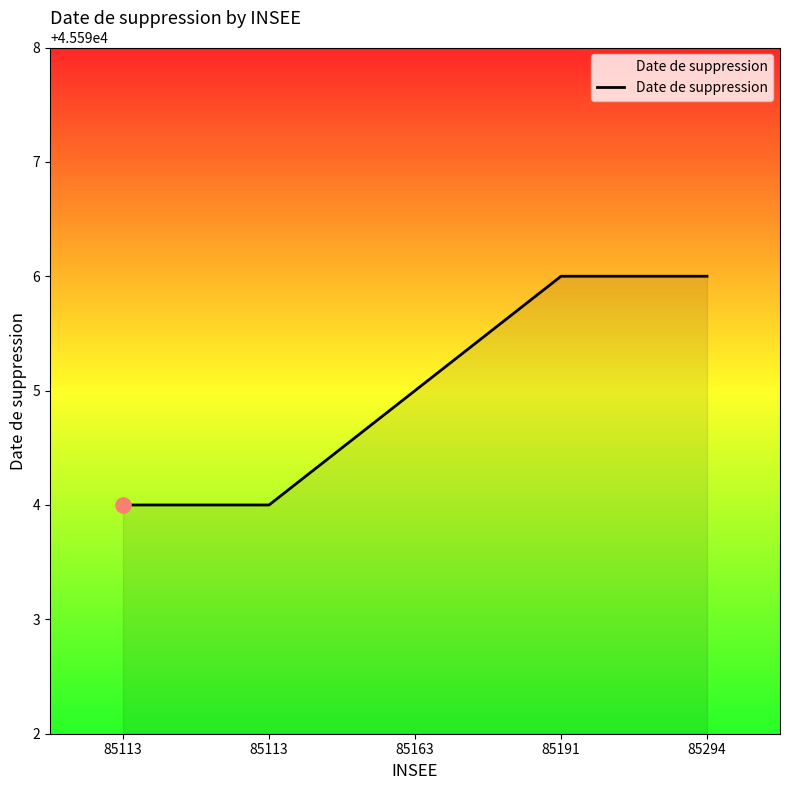

What is the change in value from 85113 to 85294?

+2